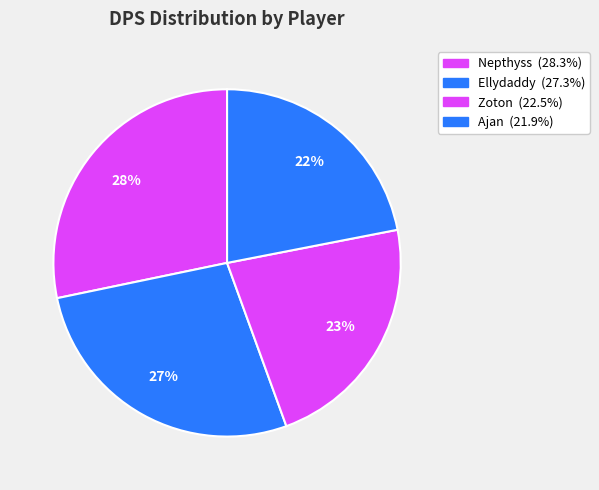

What is the change in value from Ellydaddy to Zoton?

-536.0